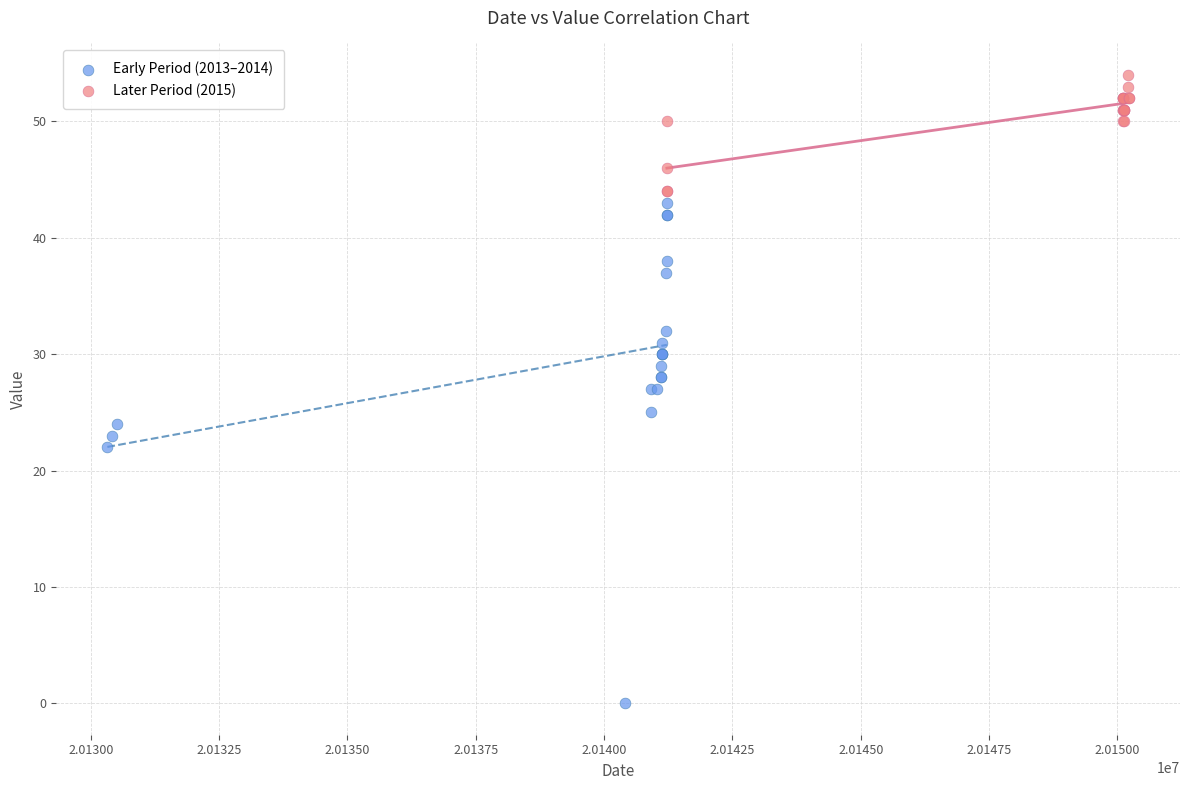

Which series reaches the minimum Y coordinate?

Early Period (2013–2014)